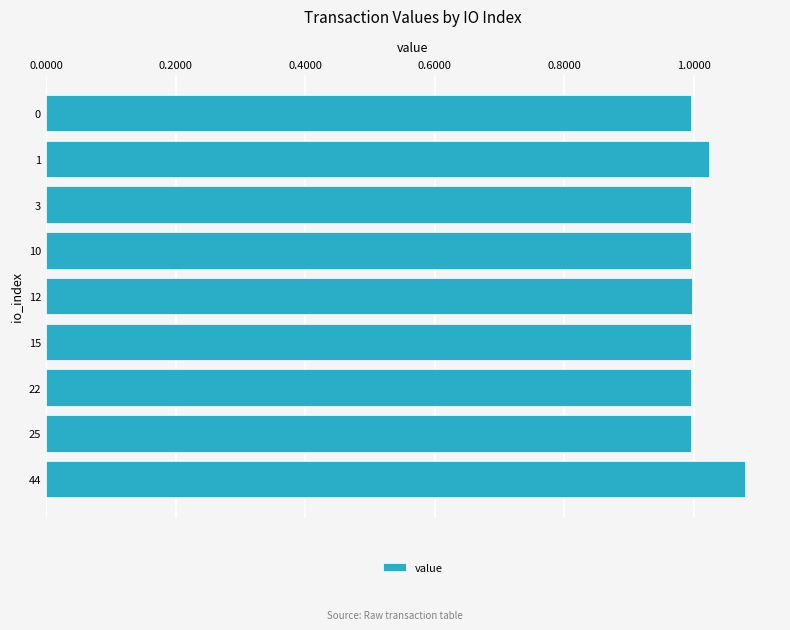

Between 44 and 15, which is larger?

44